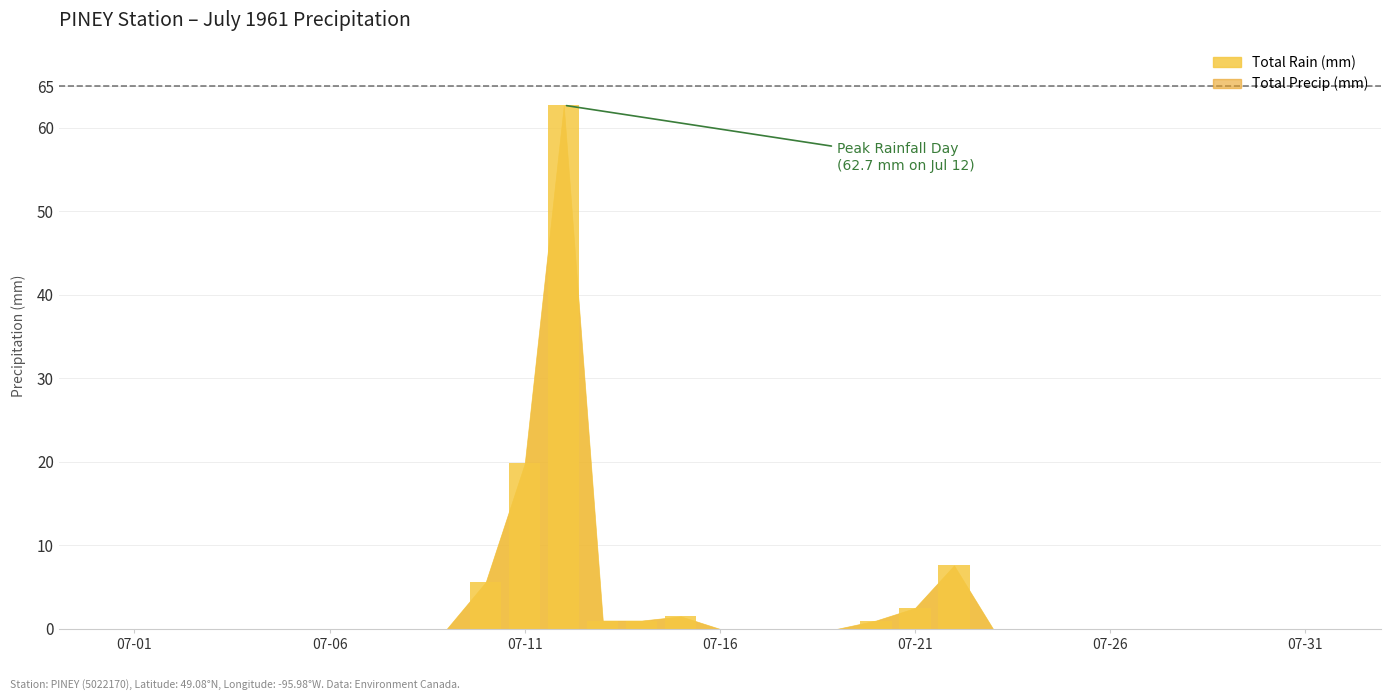

What is the maximum value shown in the chart?

62.7